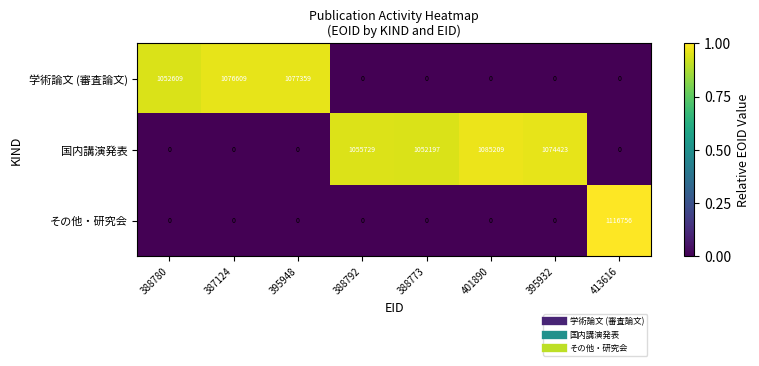

Is it true that その他・研究会 equals 0 at 388792?

True